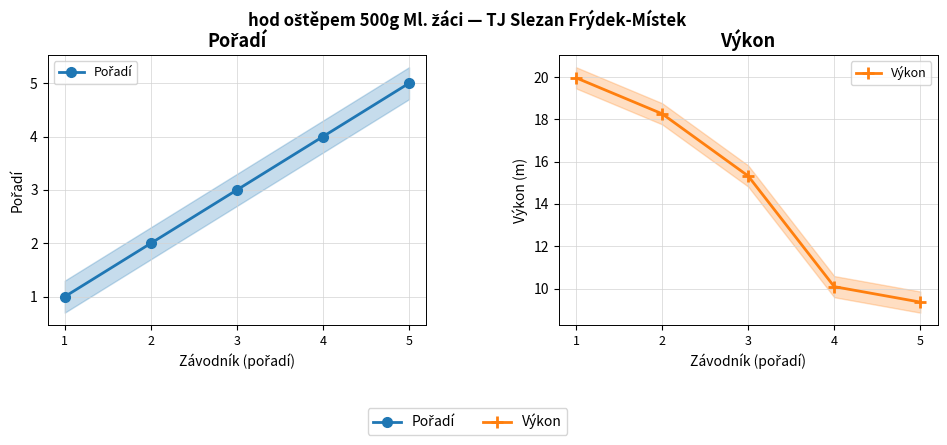

At which category is the sum across all series the highest?

1